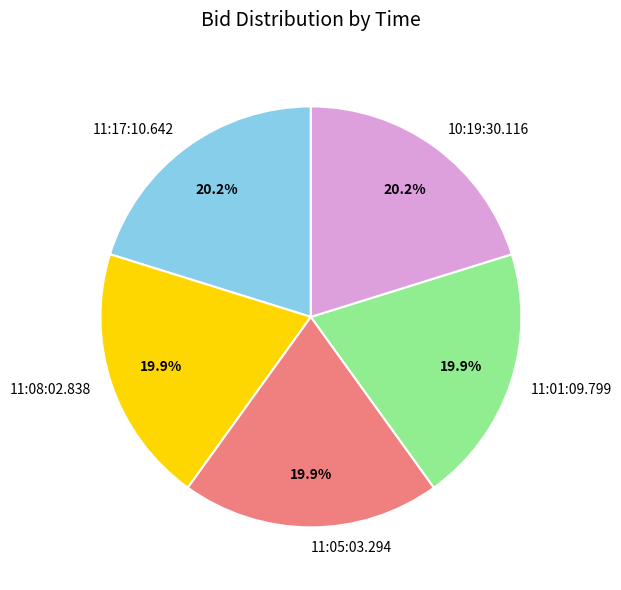

Is it true that 11:01:09.799 is 31% of the pie?

False